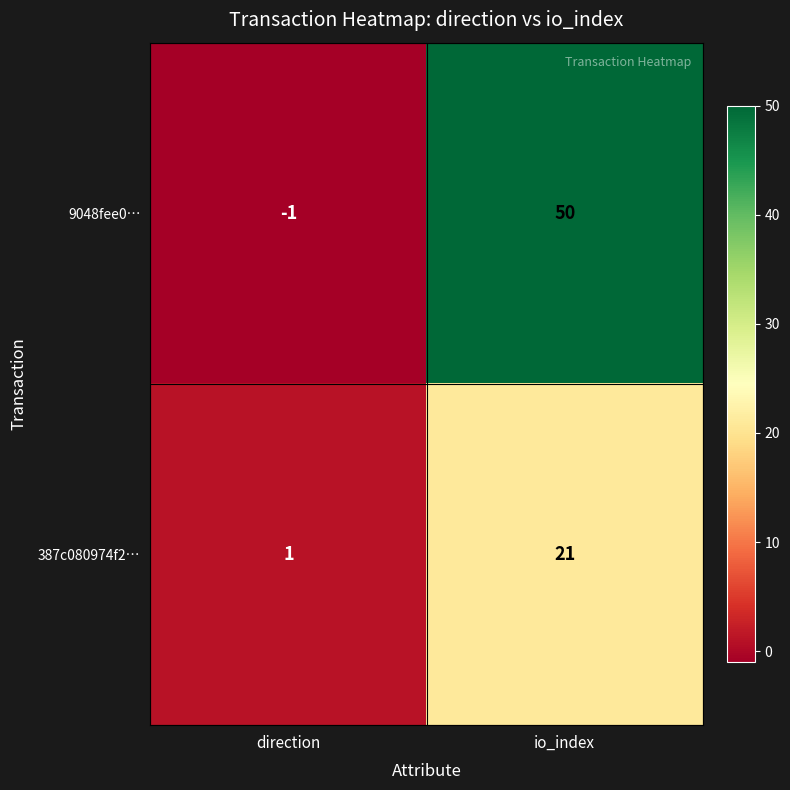

Which series has the largest total across all categories?

9048fee0…